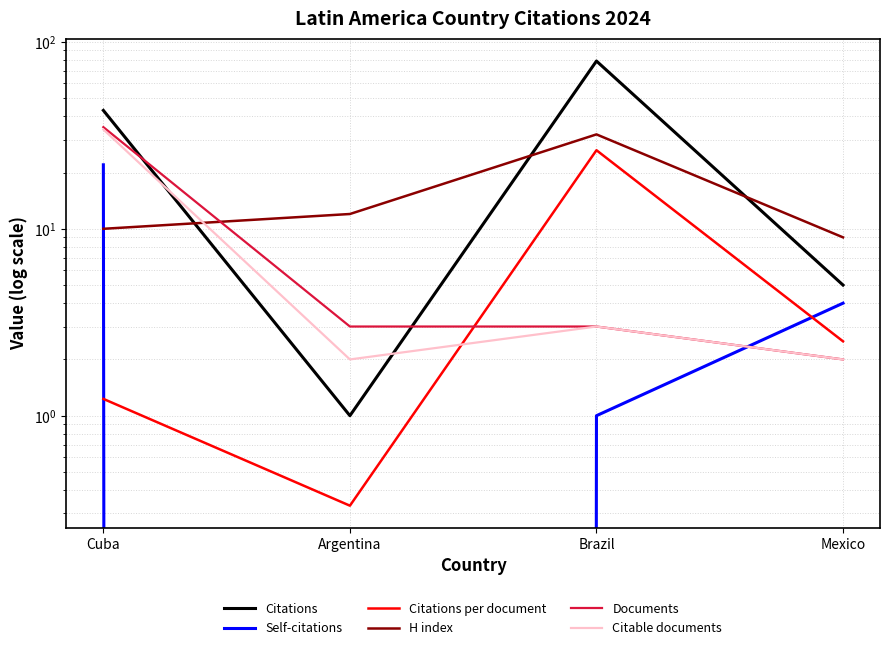

What is the label of the 2nd point from the right?

Brazil